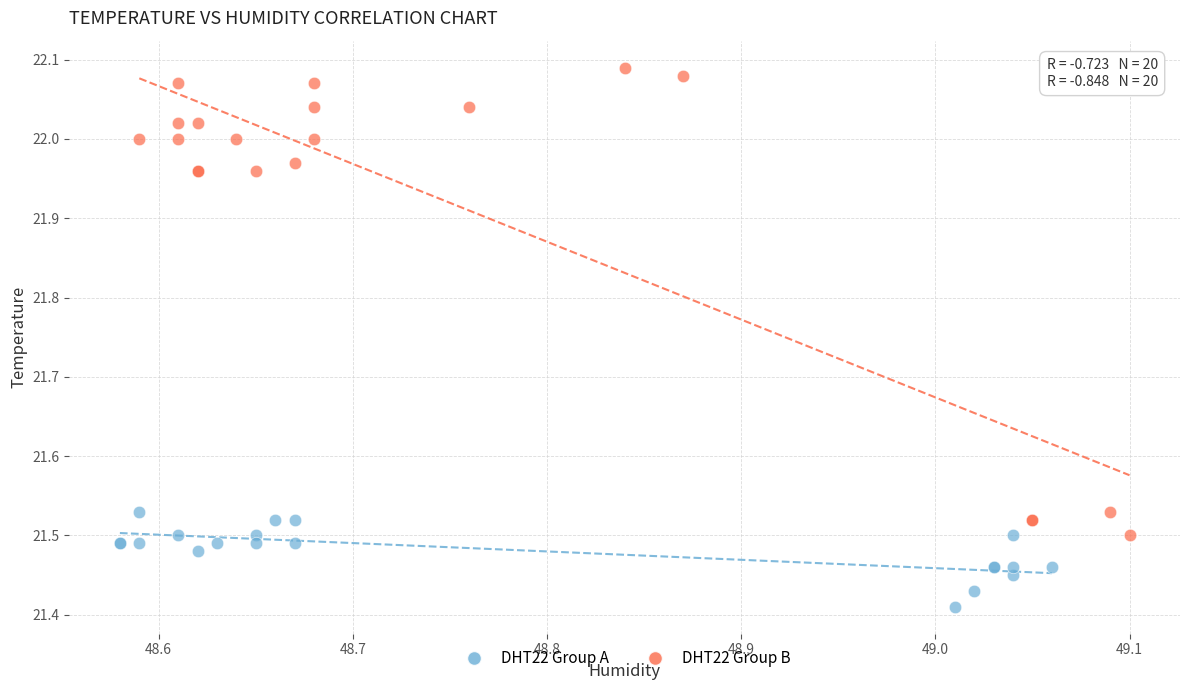

Which series reaches the minimum Y coordinate?

DHT22 Group A